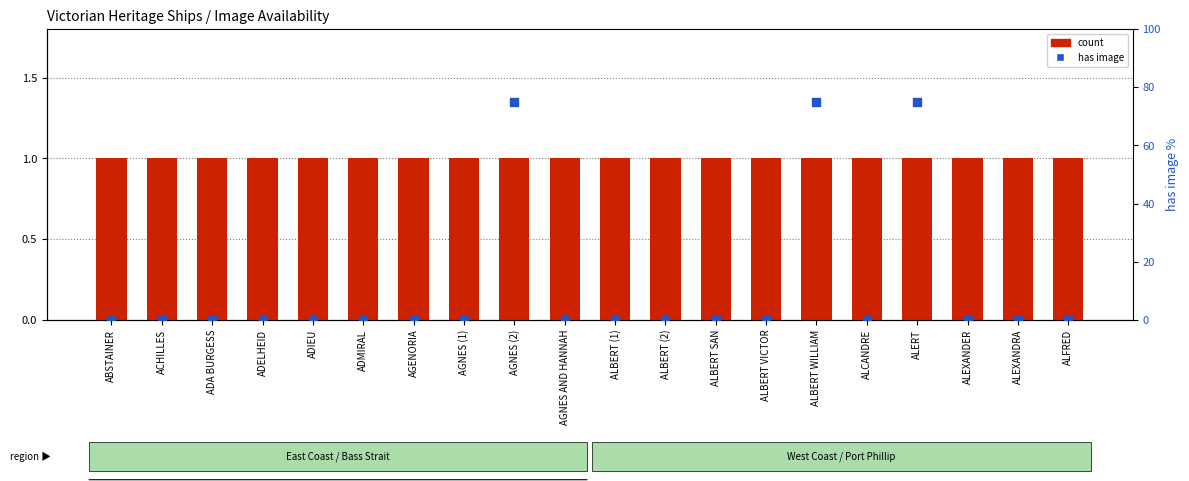

Which series reaches the maximum Y coordinate?

has image (0=No, 75=Yes)